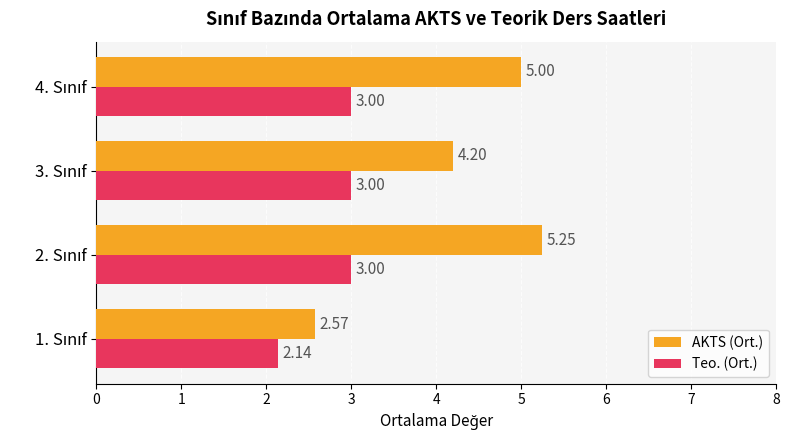

Which series has the widest spread of values?

AKTS (Ort.)